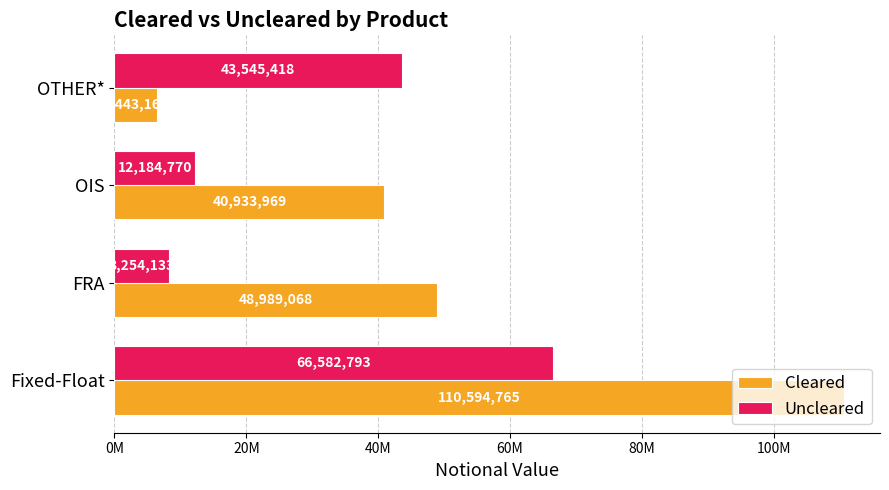

Which category has the highest value in the Cleared series?

Fixed-Float